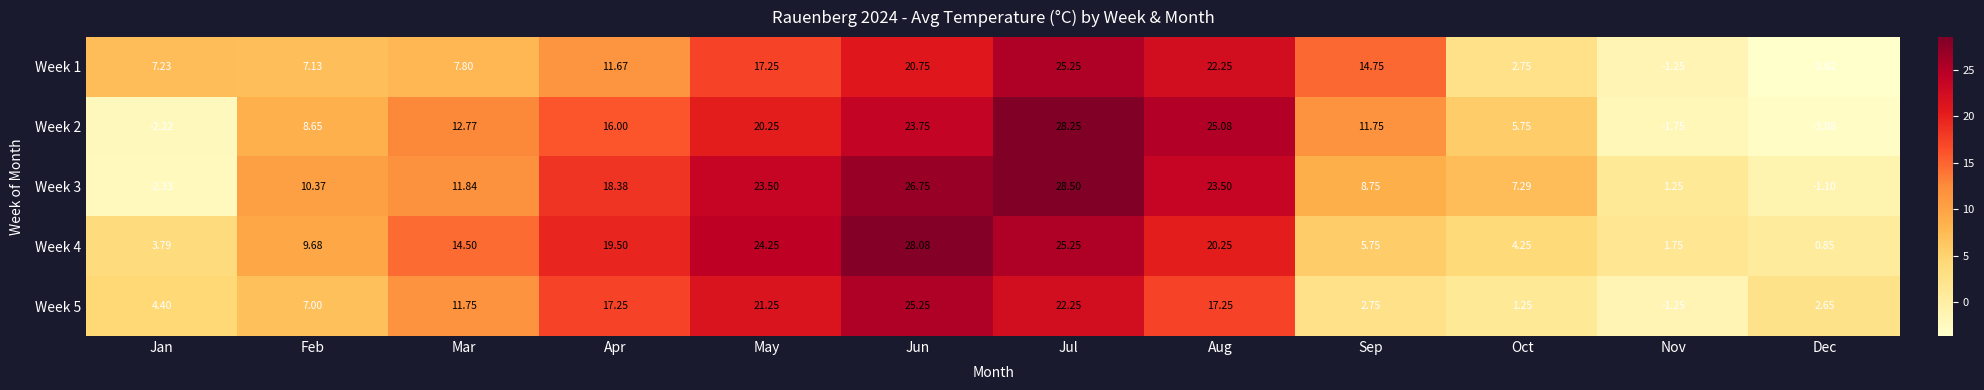

At which category is the sum across all series the highest?

Jul